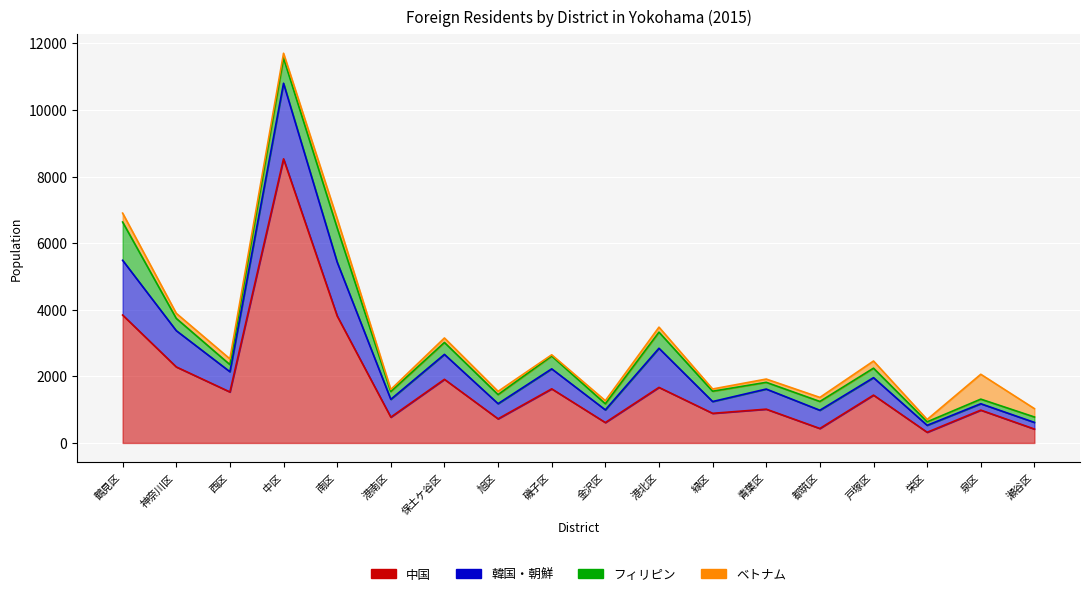

List the labels in order of ベトナム value, largest first.

泉区, 南区, 鶴見区, 瀬谷区, 戸塚区, 西区, 神奈川区, 港北区, 中区, 保土ケ谷区, 都筑区, 青葉区, 旭区, 金沢区, 栄区, 緑区, 港南区, 磯子区